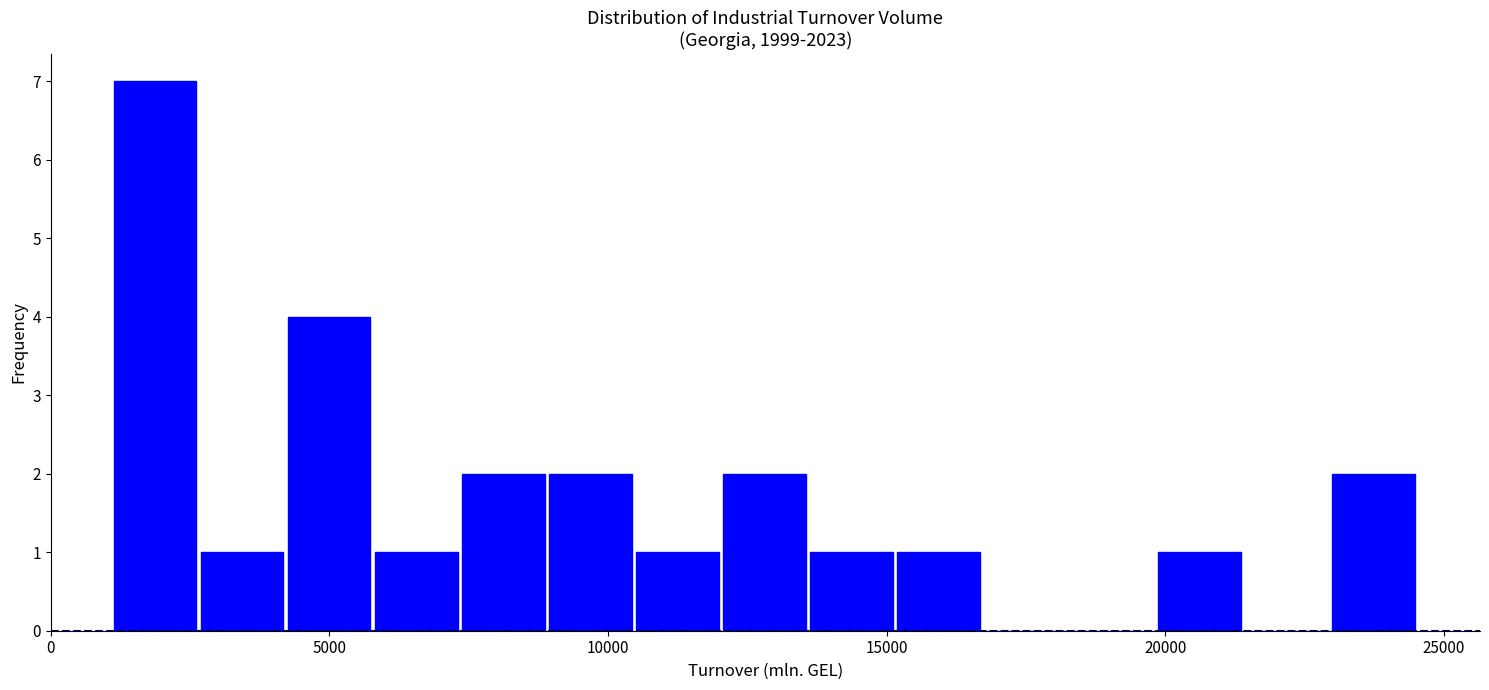

Around what value on the x-axis is the tallest bar? Give the approximate position of its centre, as read against the axis.

2000